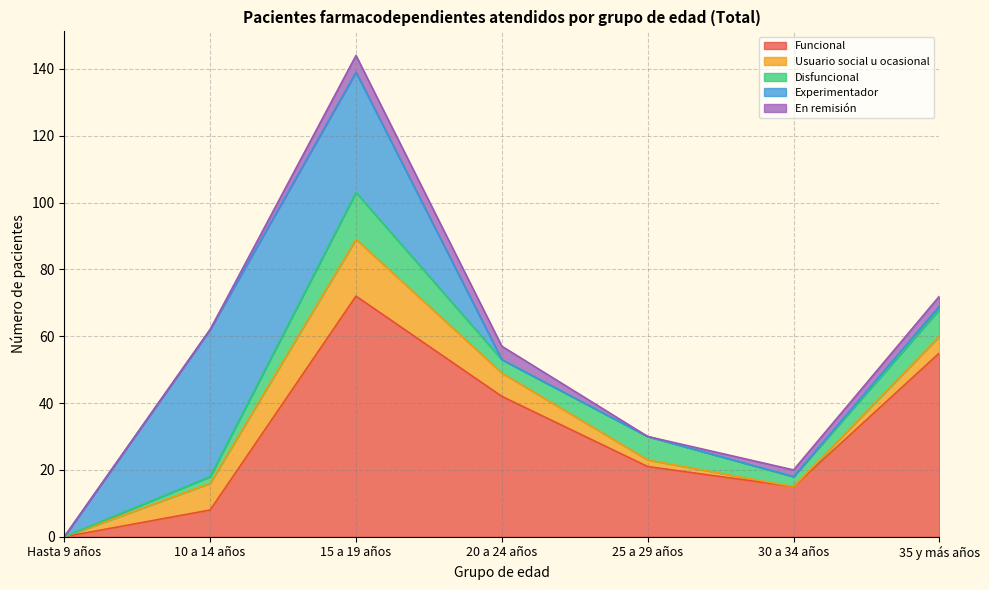

What are all the series names shown in the legend?

Funcional, Usuario social u ocasional, Disfuncional, Experimentador, En remisión